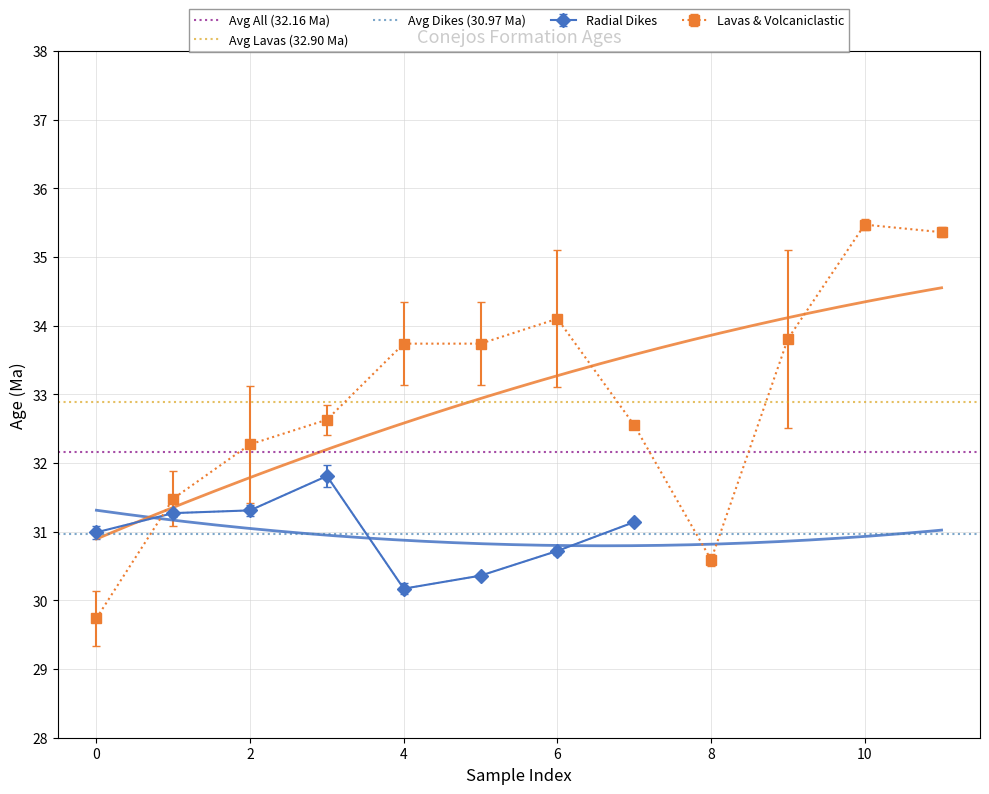

Which series has the largest total across all categories?

Avg Lavas (32.90 Ma)